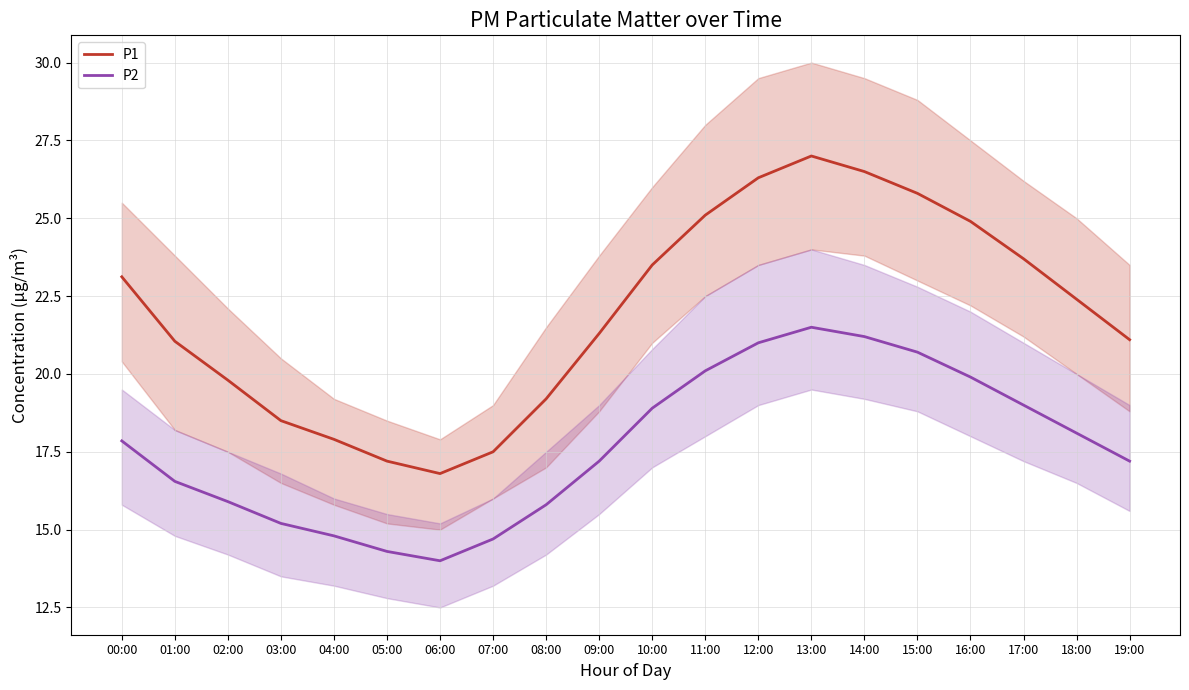

The P1 series shows 31.4 at 03:00. True or false?

False